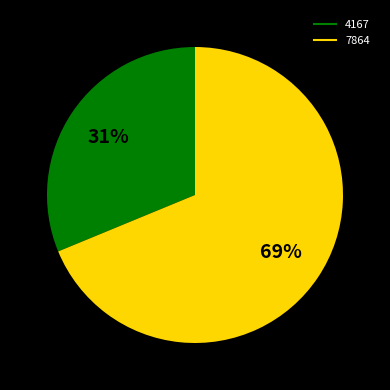

To the nearest percent, what is the difference between the 4167 and 7864 slice percentages?

38%